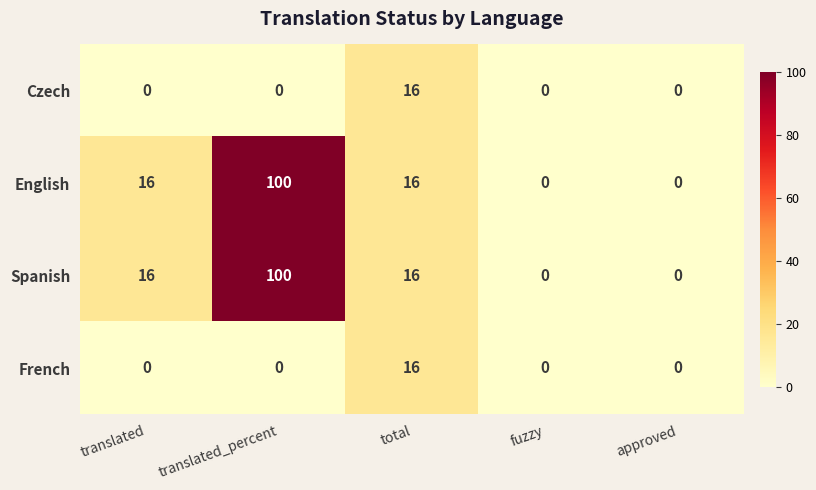

Which category has the highest value in the Spanish series?

translated_percent